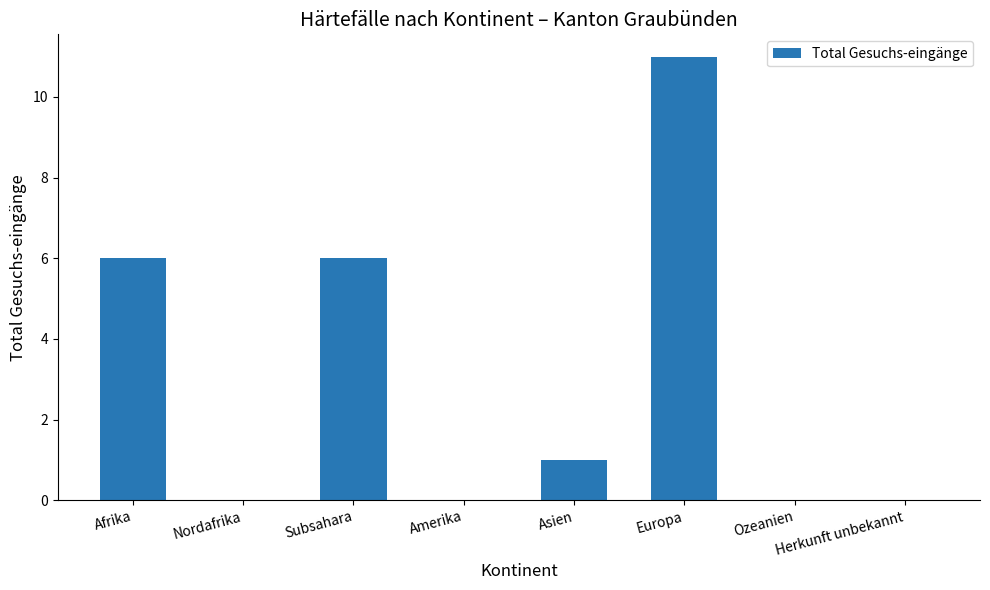

What is the average value?

3